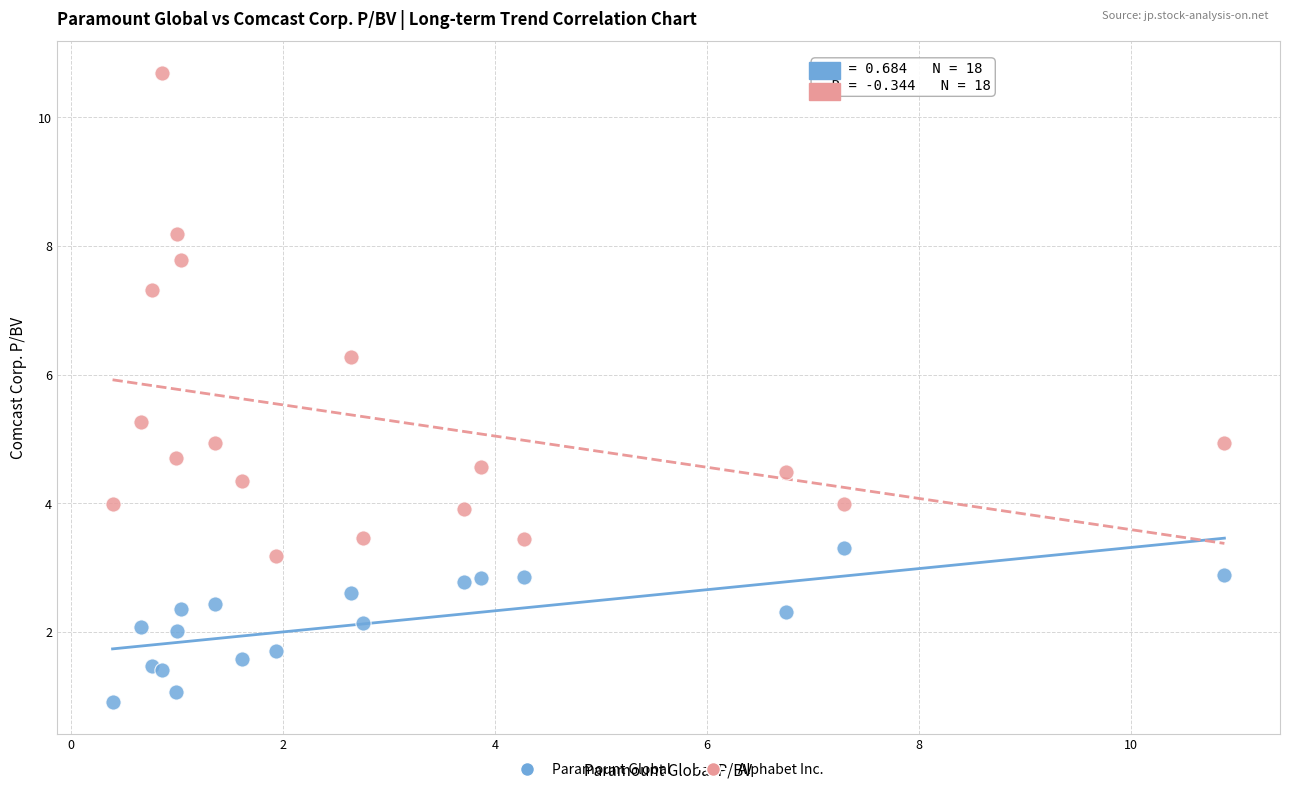

Which series reaches the minimum Y coordinate?

Paramount Global